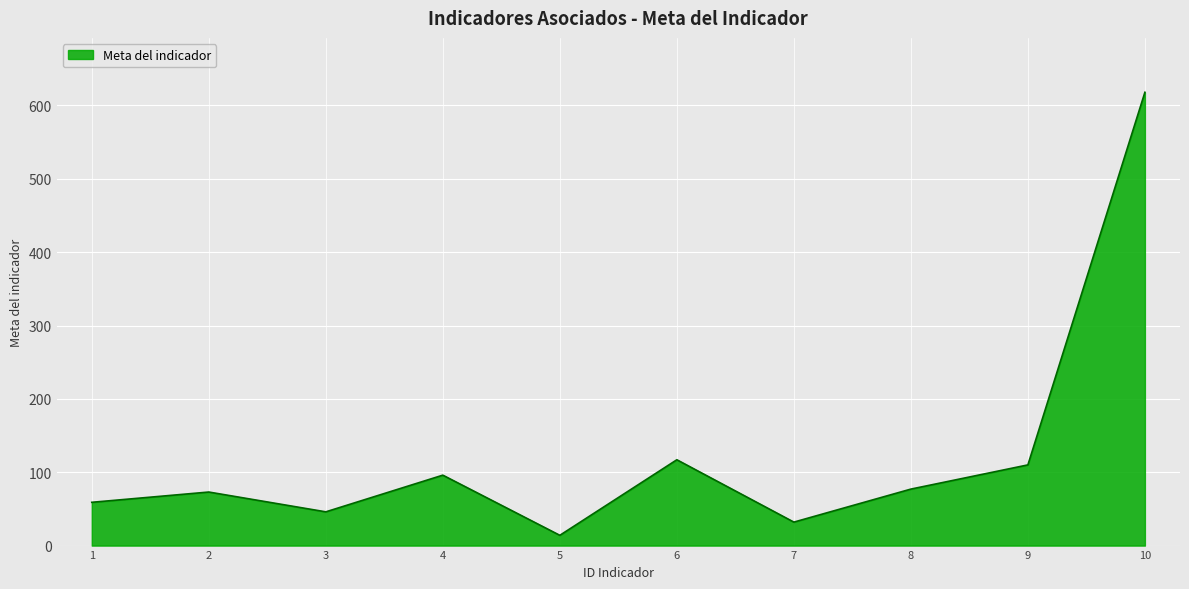

What is the difference between the maximum and minimum values?

604